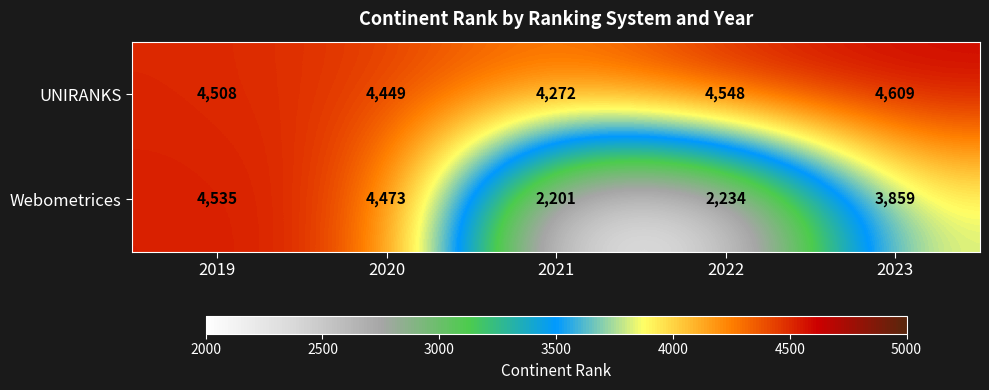

Is it true that Webometrices equals 2348 at 2019?

False